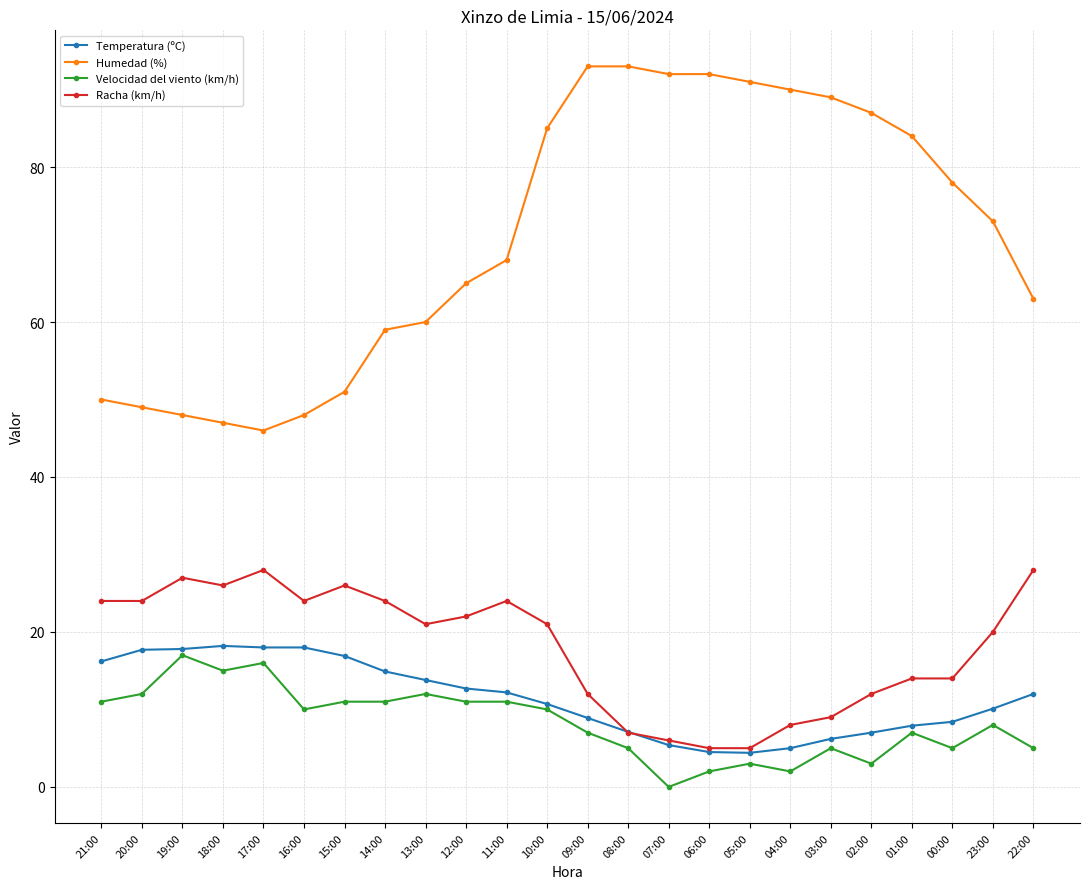

Does the chart display data point markers on the line(s)?

Yes